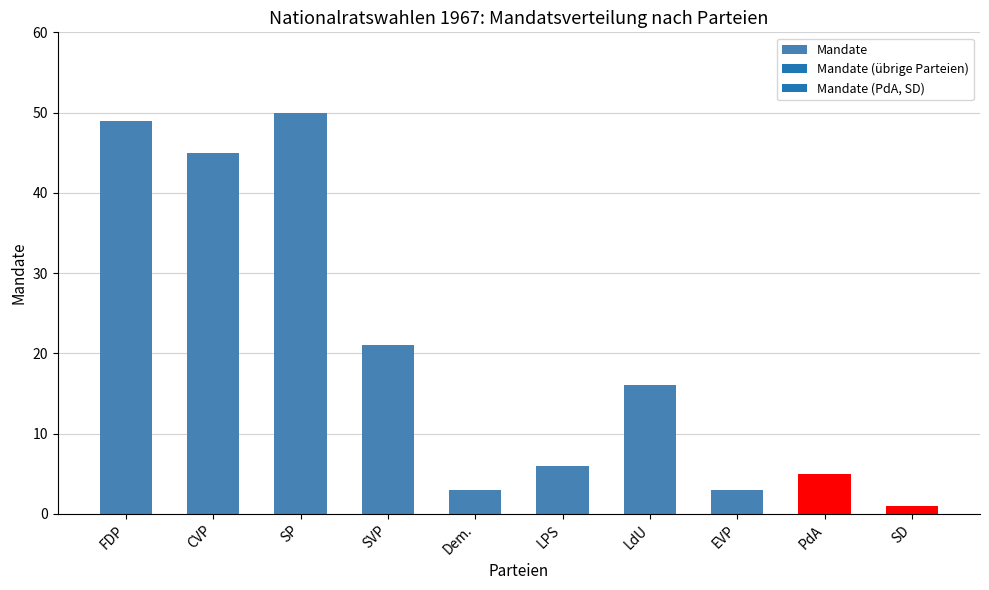

What is the approximate value at LPS, to the nearest 10?

10